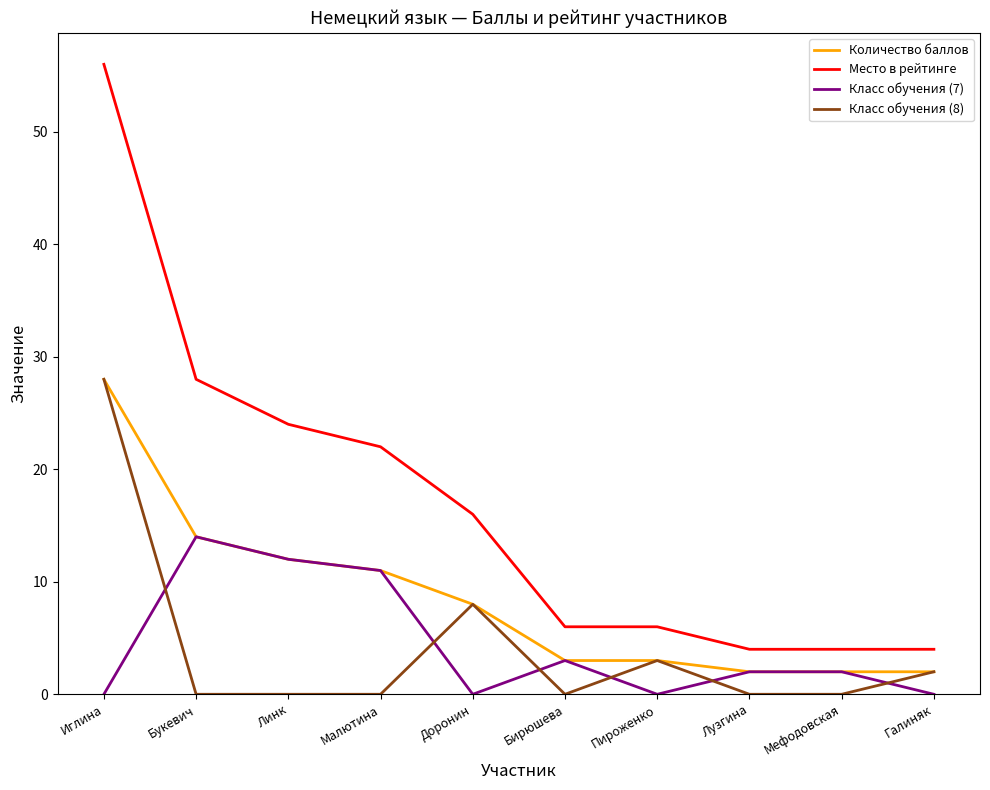

What is the spread (max minus min) of values at Малютина?

22.0